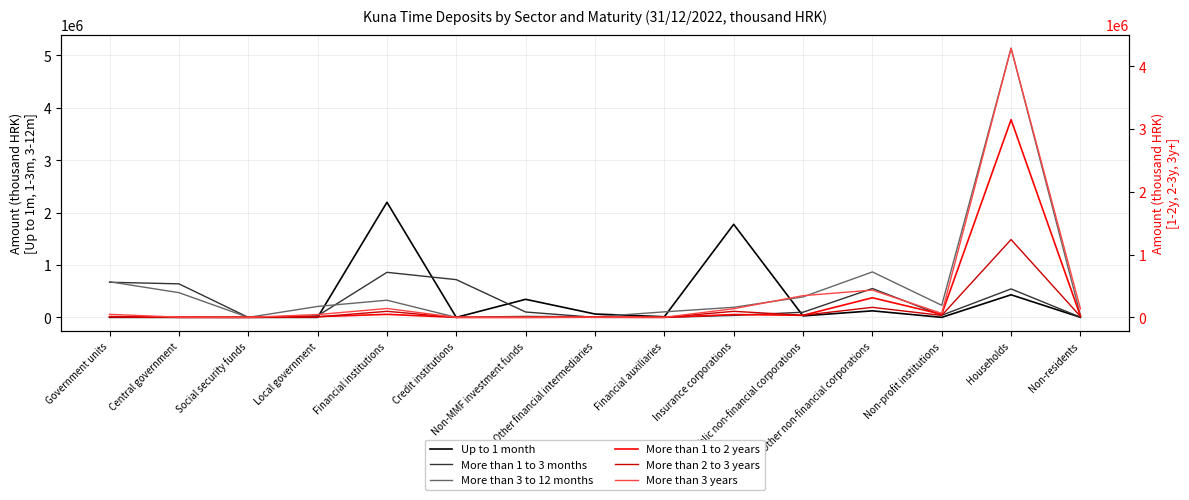

Between Public non-financial corporations and Non-residents, which is larger?

Public non-financial corporations